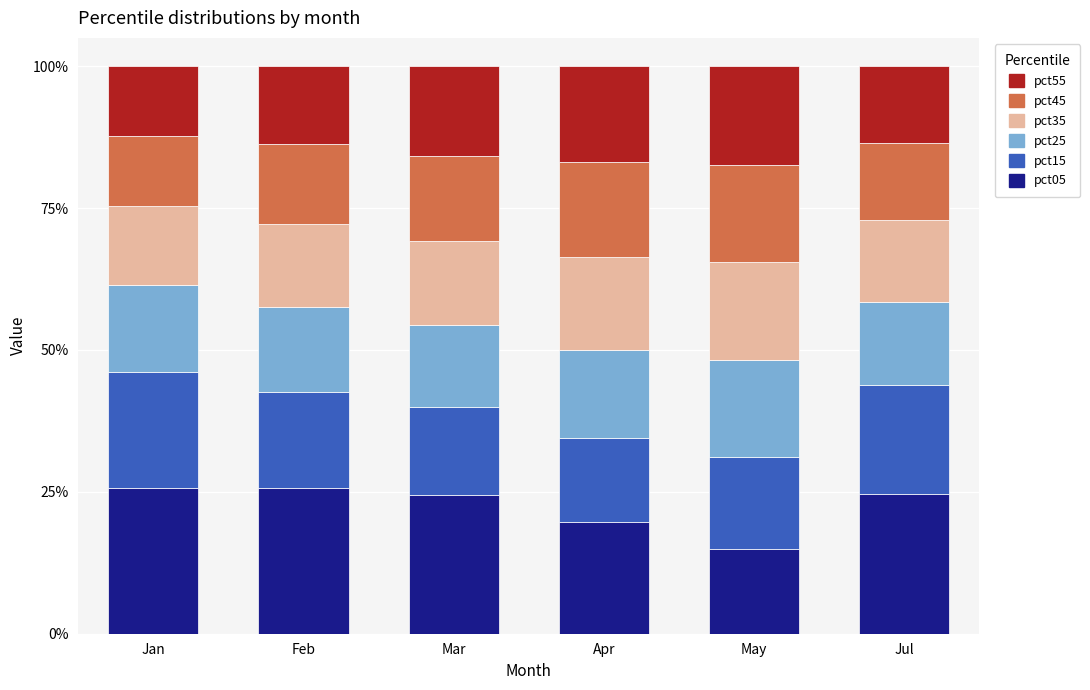

What is the total value across all series at Feb?

100.0